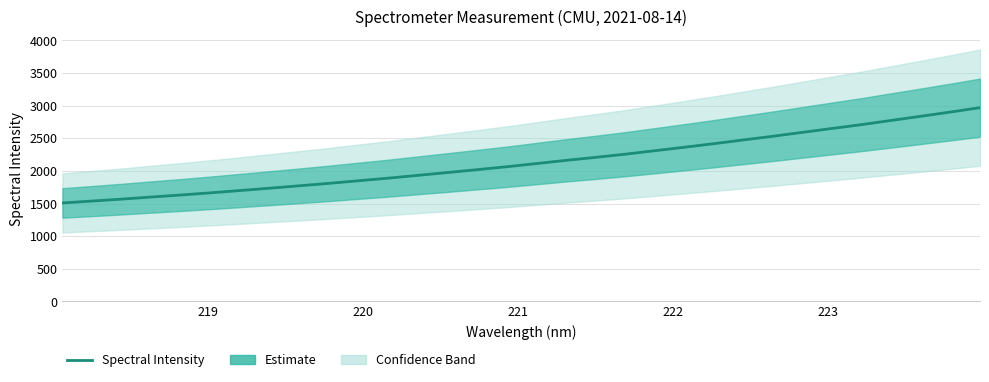

What is the maximum value shown in the chart?

2968.6